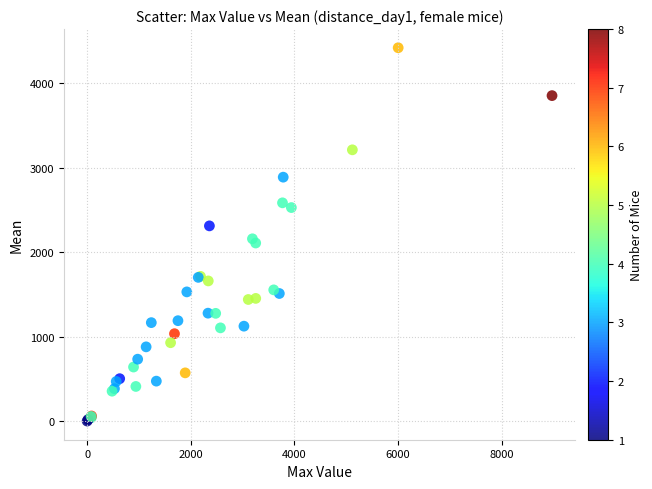

What Y value in the scatter plot is closest to 2211?

2159.0